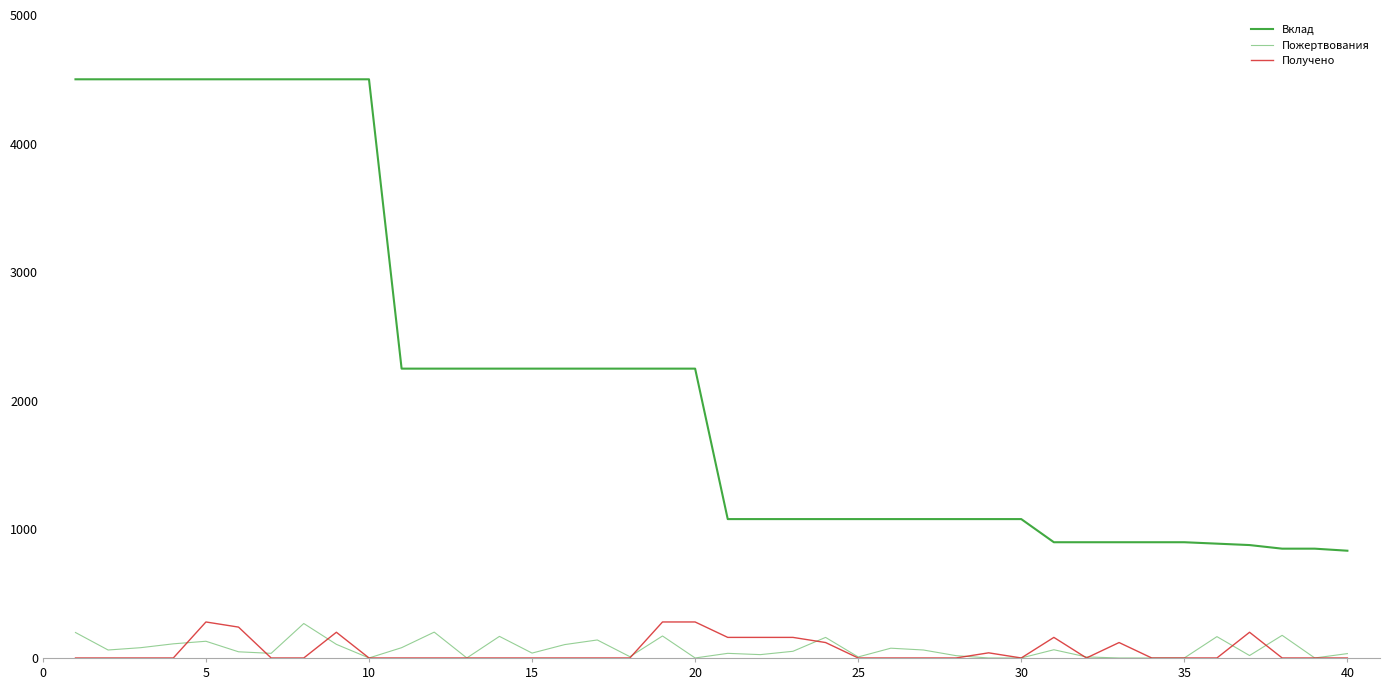

Is this an area chart (filled region under the line)?

No